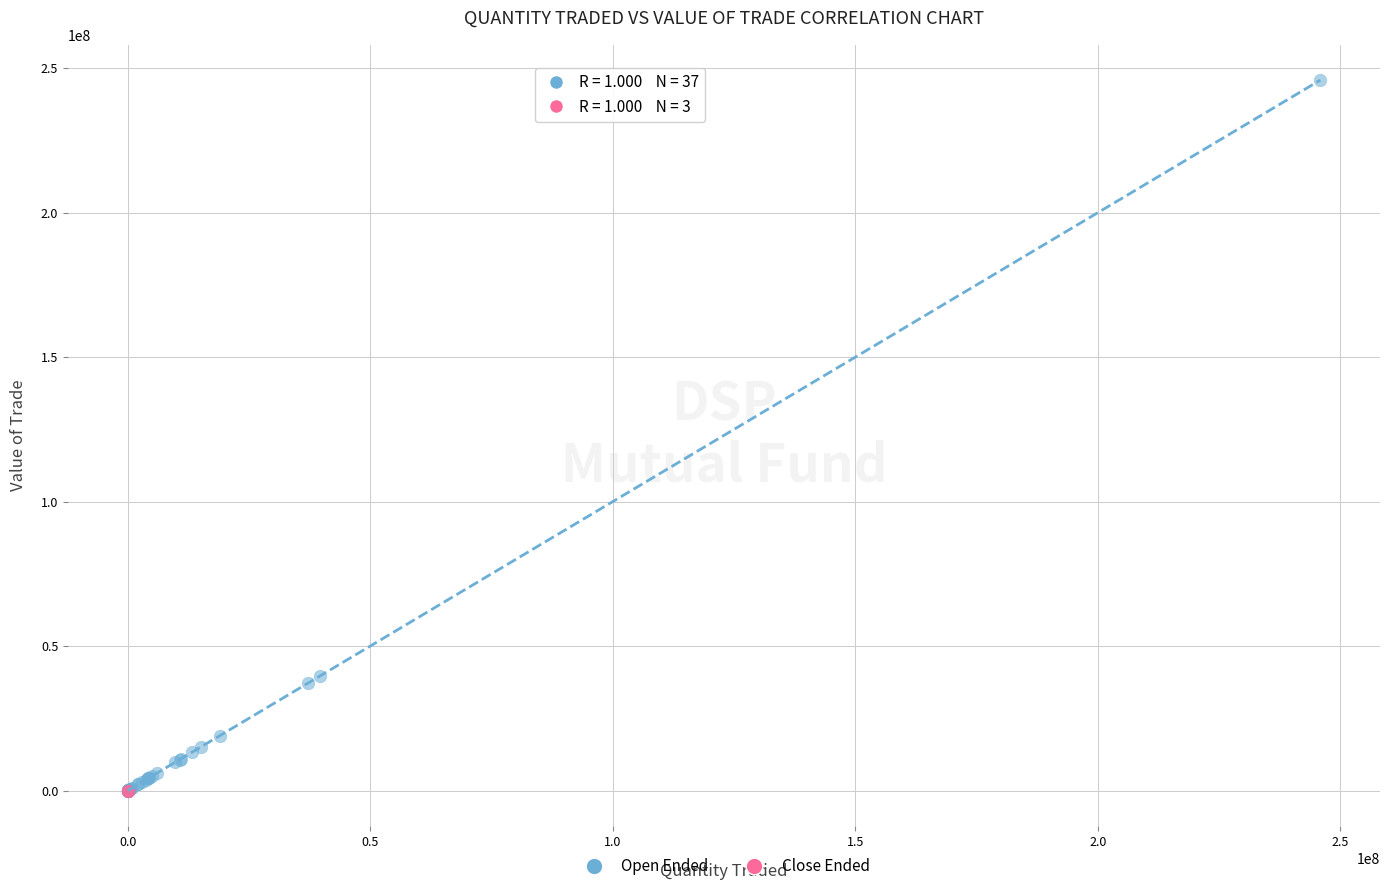

What are all the series names shown in the legend?

Open Ended, Close Ended